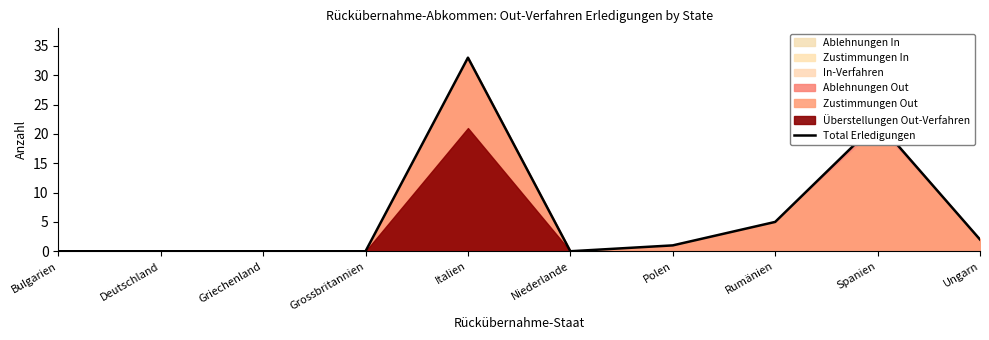

Where does the data first go above 1?

Italien